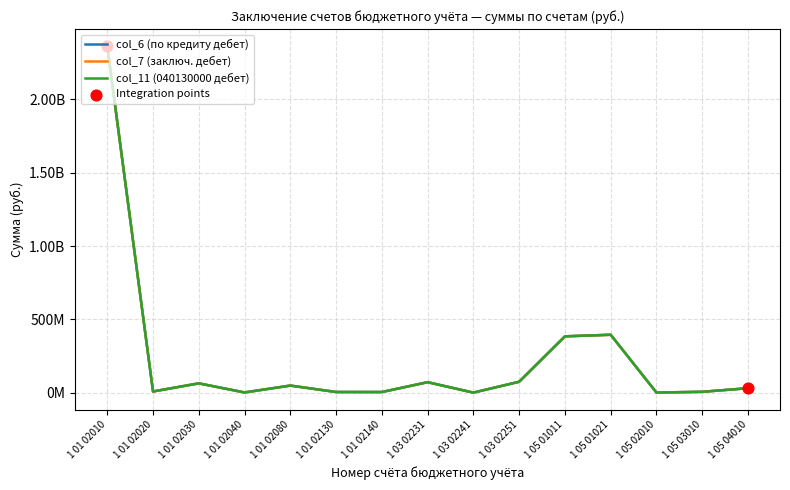

Which series has the largest total across all categories?

col_6 (по кредиту дебет)